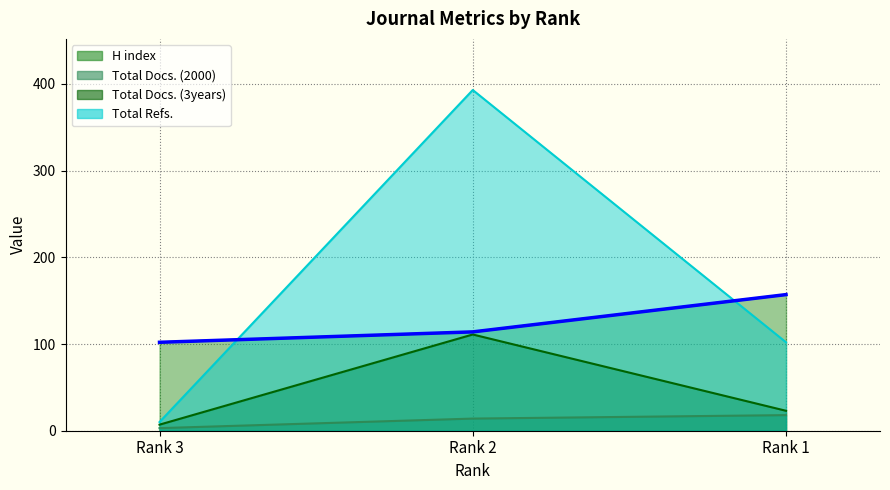

How many data points in H index are less than 114?

1